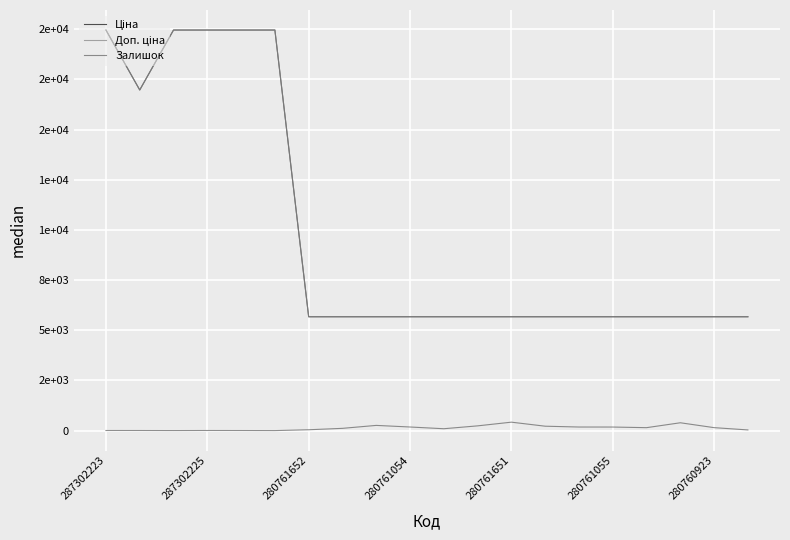

What is the difference between the maximum and minimum values in the Ціна series?

14290.3